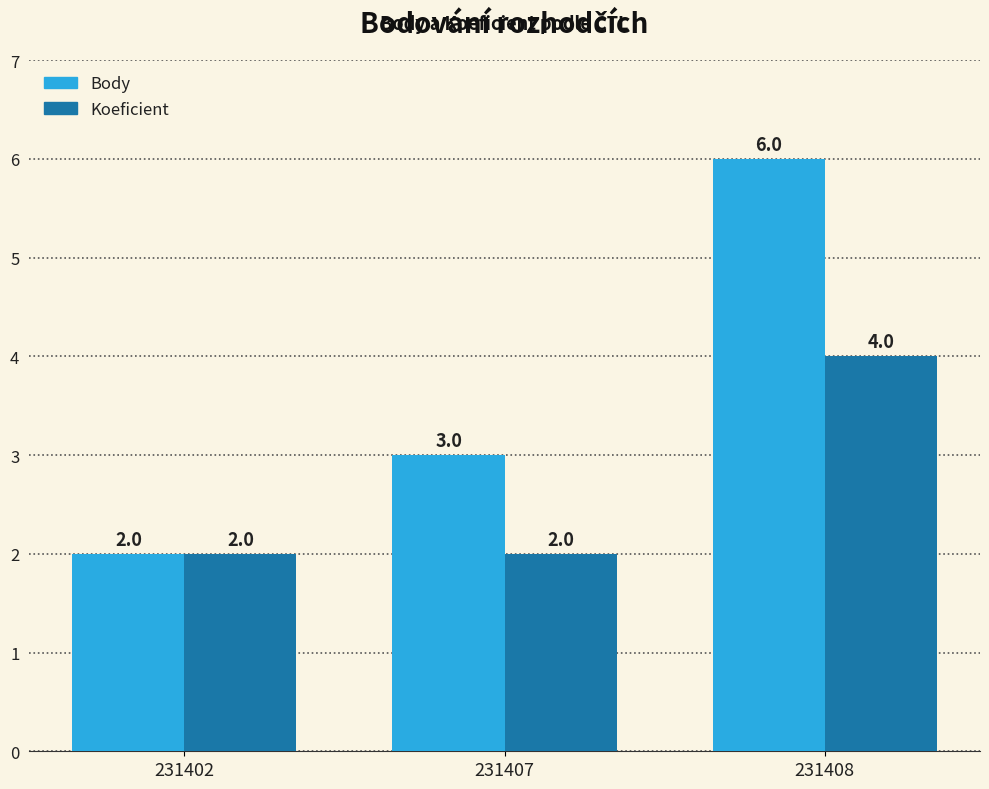

What are all the series names shown in the legend?

Body, Koeficient